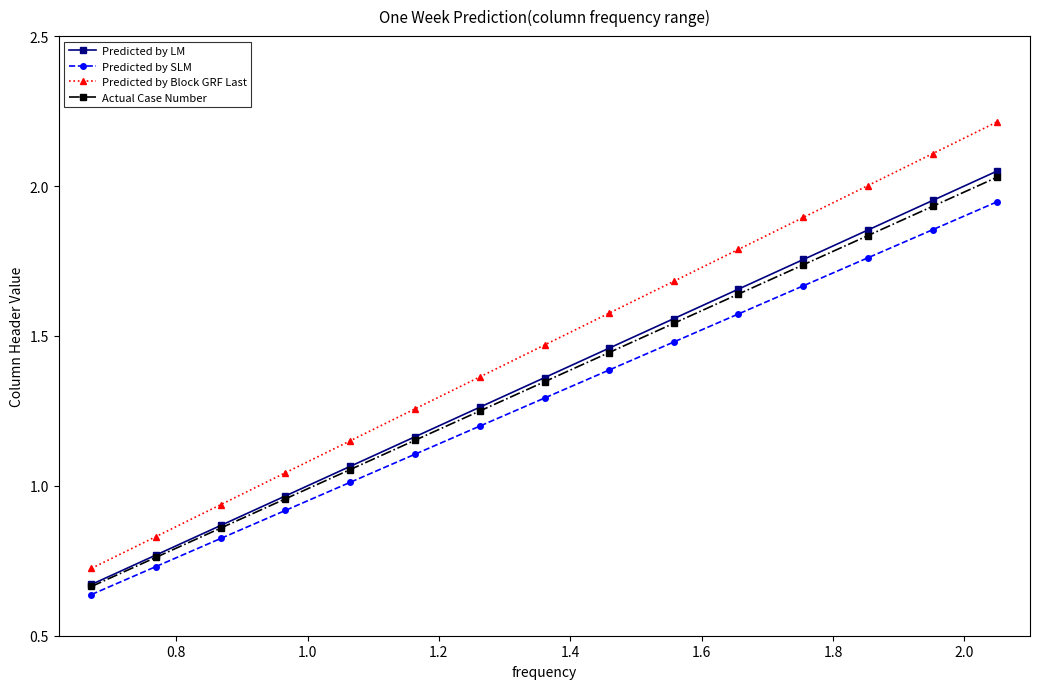

Rank the series by their maximum value, from highest to lowest.

Predicted by Block GRF Last, Predicted by LM, Actual Case Number, Predicted by SLM